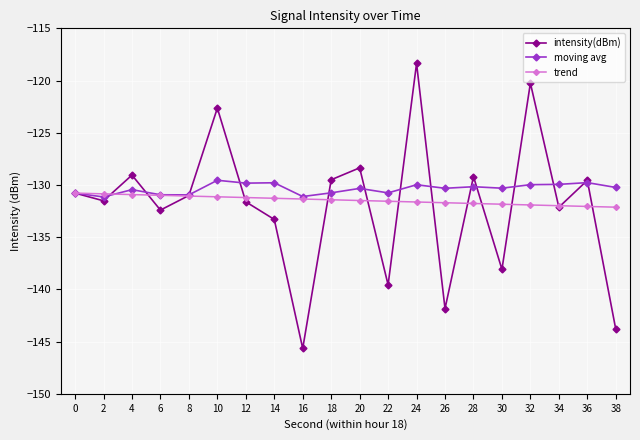

What is the minimum value shown in the chart?

-145.7